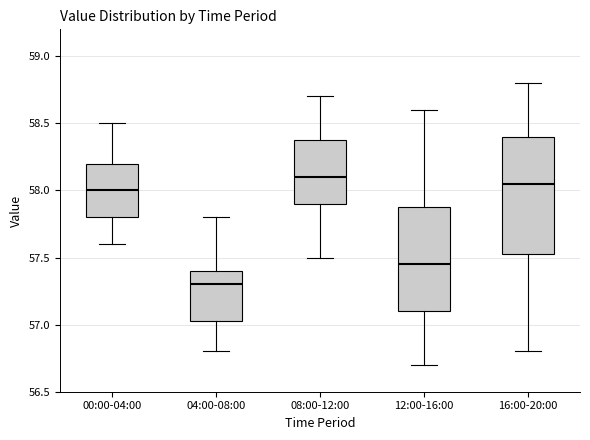

Comparing the boxes themselves (not the whiskers), which one is the tallest?

16:00-20:00